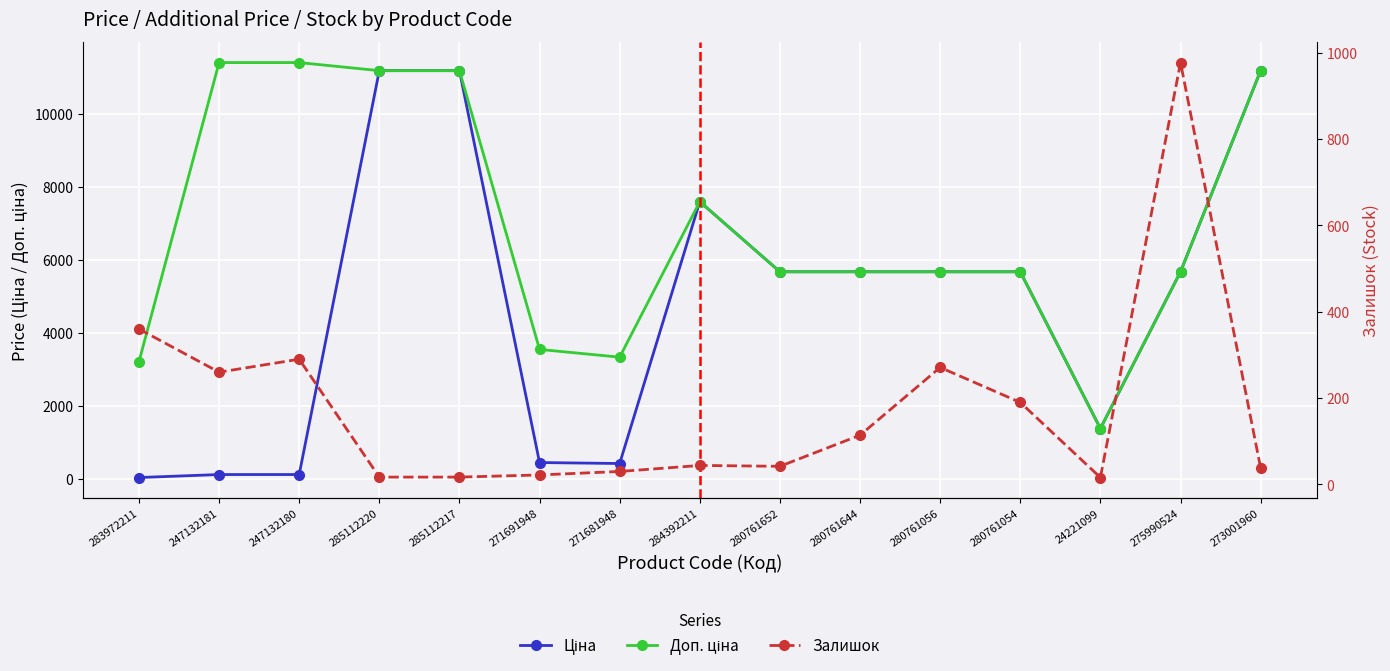

What is the label of the 13th point from the right?

247132180